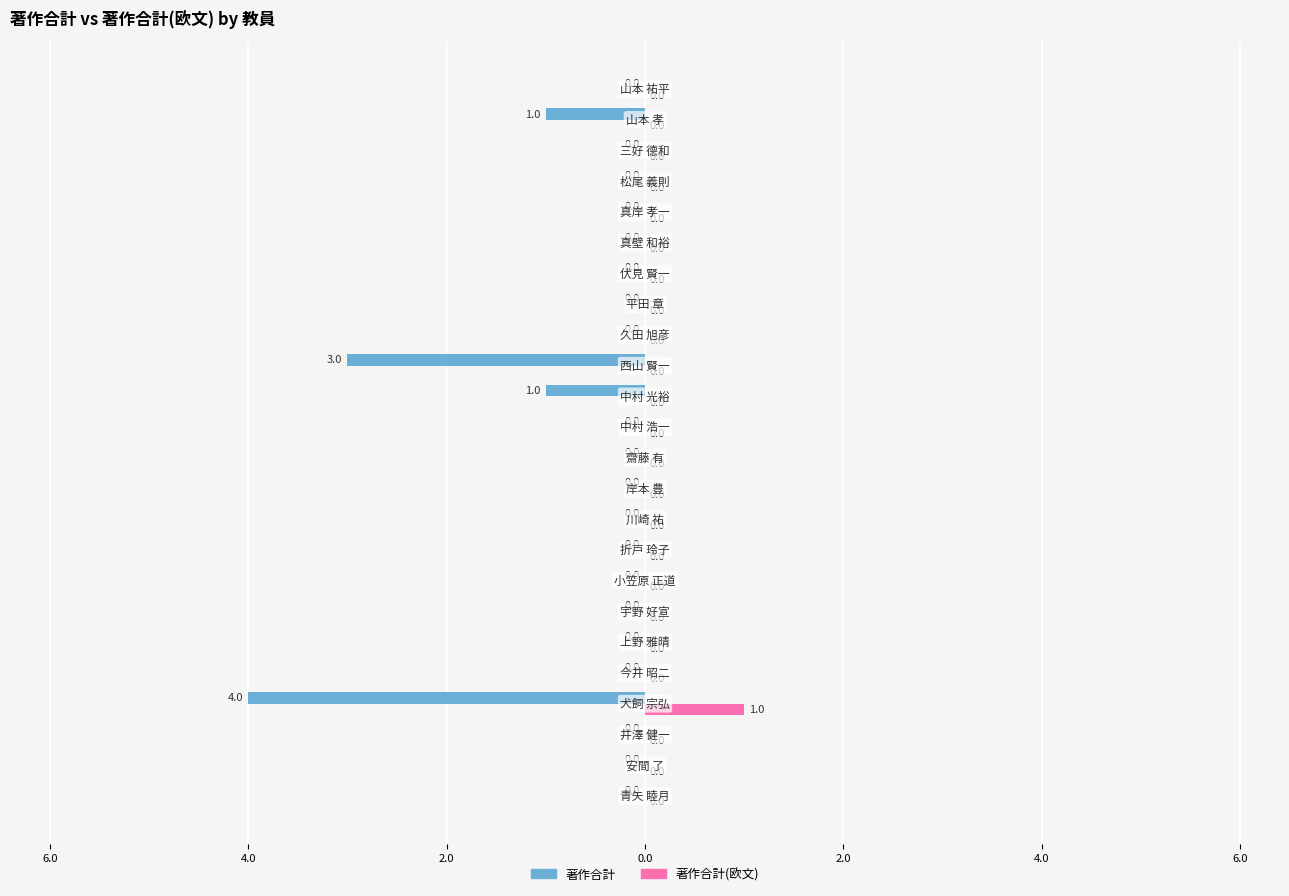

How many values in 著作合計(欧文) are above zero?

1